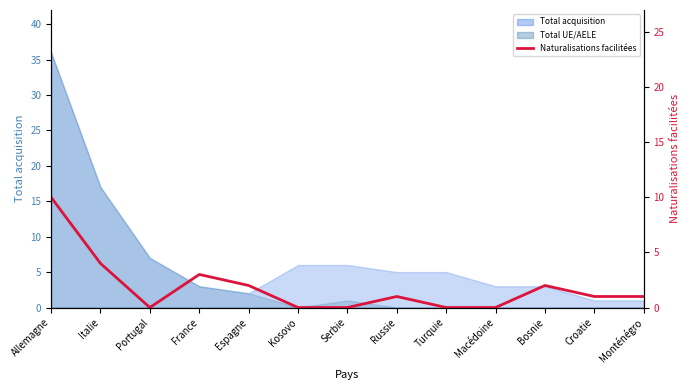

Reading right to left, transcribe all the data shown in this chart.

1	1	2	0	0	1	0	0	2	3	0	4	10